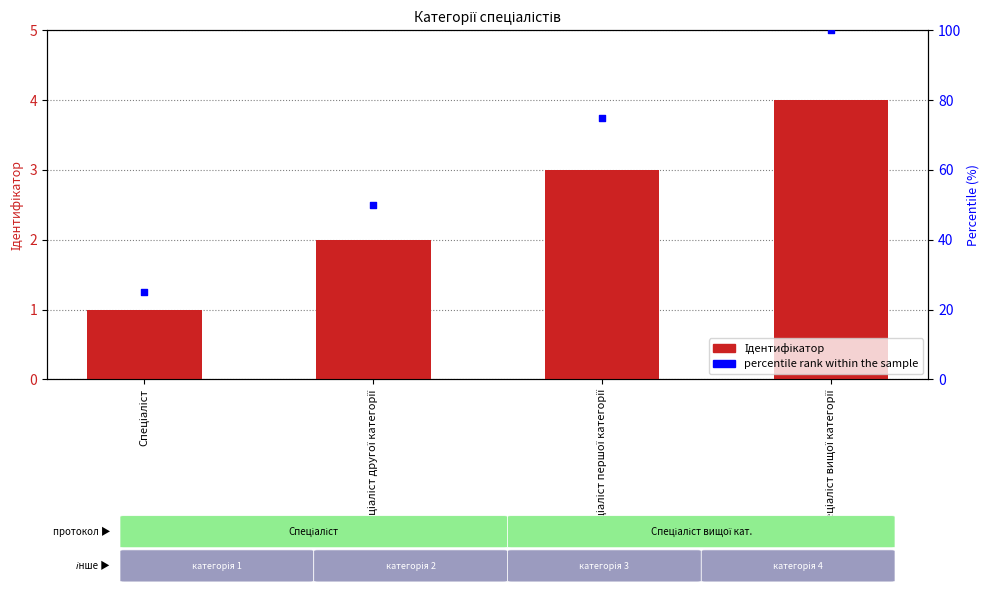

Which series reaches the maximum Y coordinate?

percentile rank within the sample